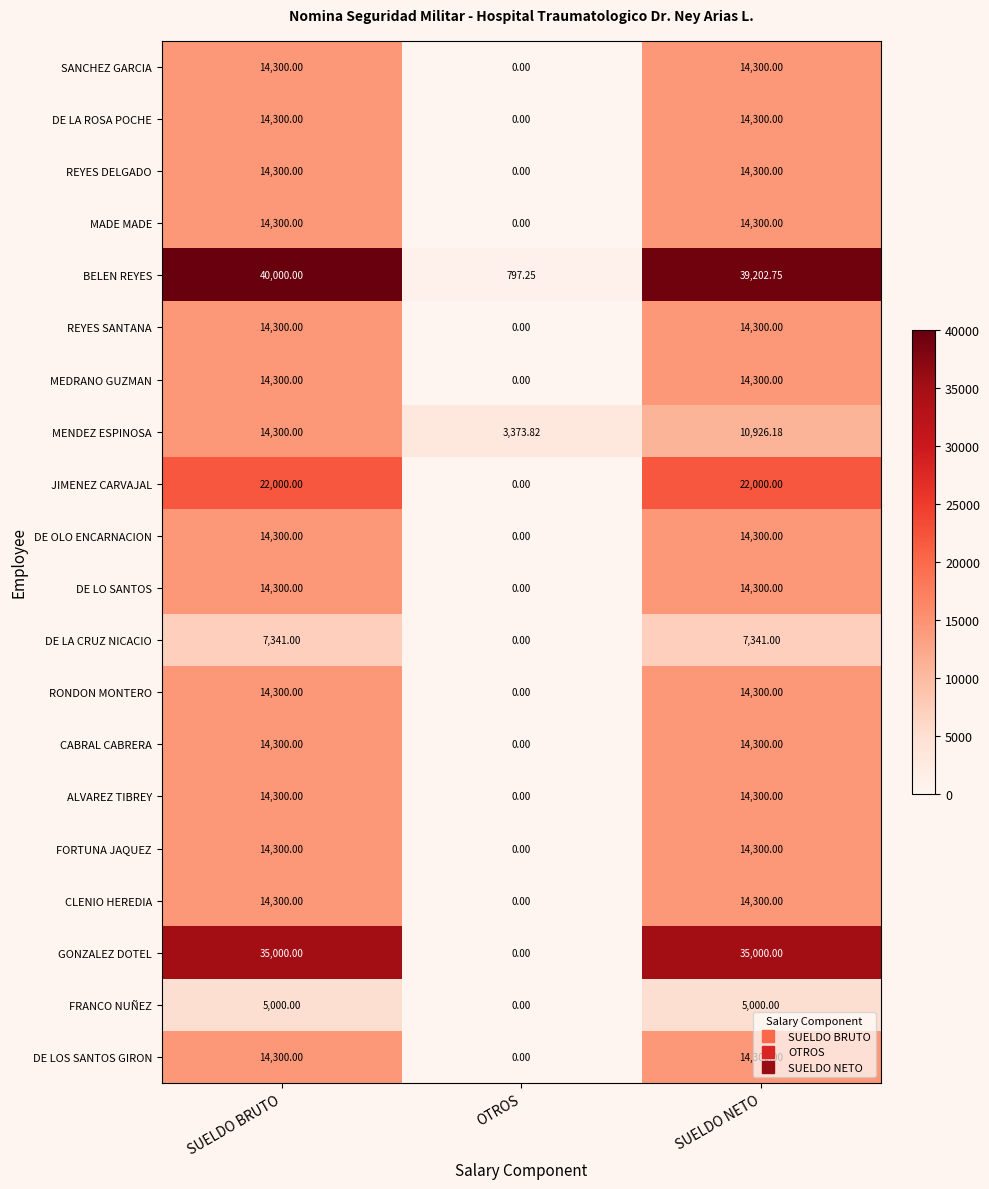

At which label does REYES SANTANA reach its minimum?

OTROS